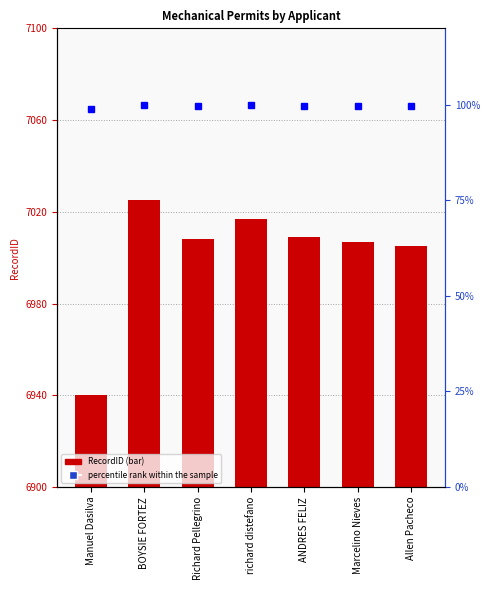

What position from the right is richard distefano?

4